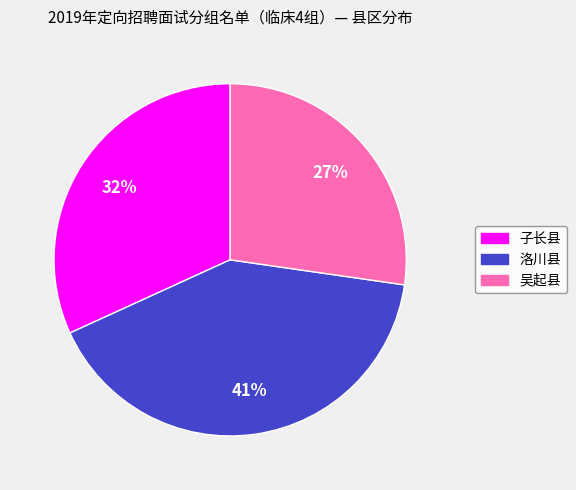

To the nearest percent, what portion does 吴起县 represent?

27%